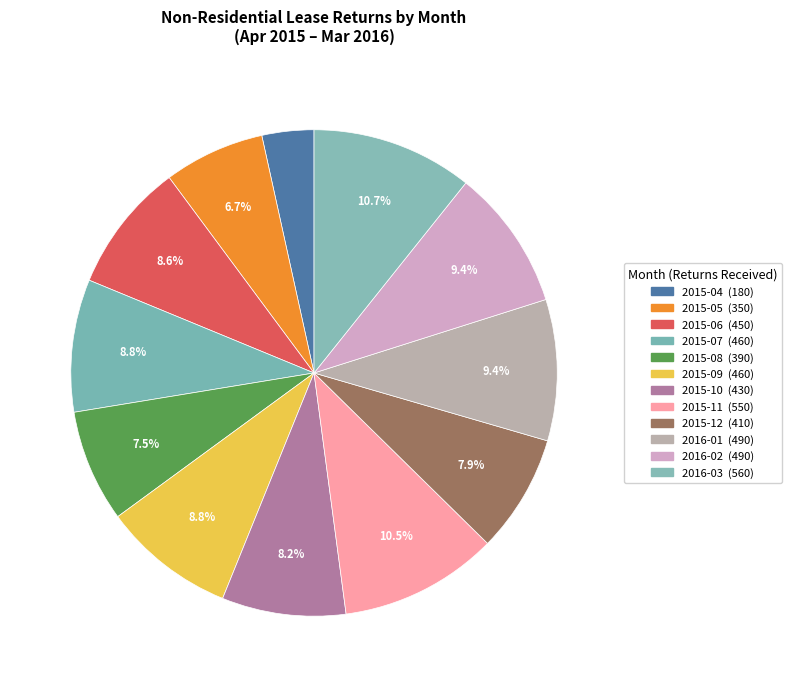

Rank the categories by value from lowest to highest.

2015-04, 2015-05, 2015-08, 2015-12, 2015-10, 2015-06, 2015-07, 2015-09, 2016-01, 2016-02, 2015-11, 2016-03